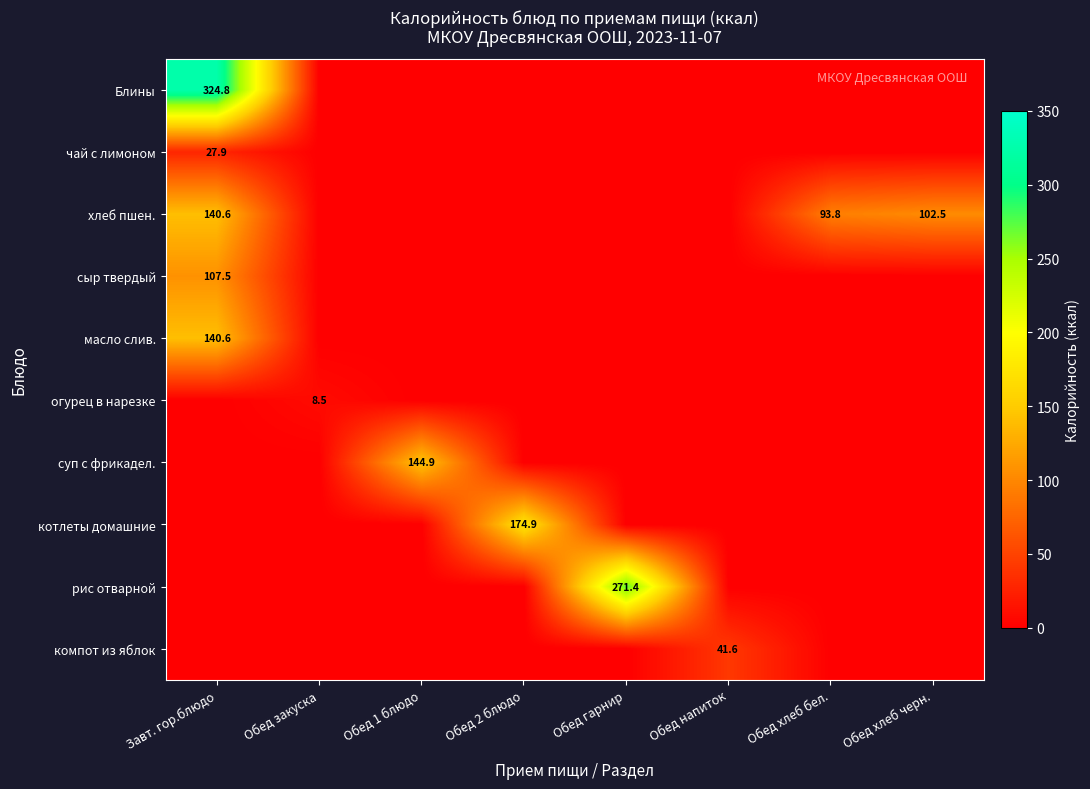

Is it true that масло слив. equals 229.6 at Завт. гор.блюдо?

False